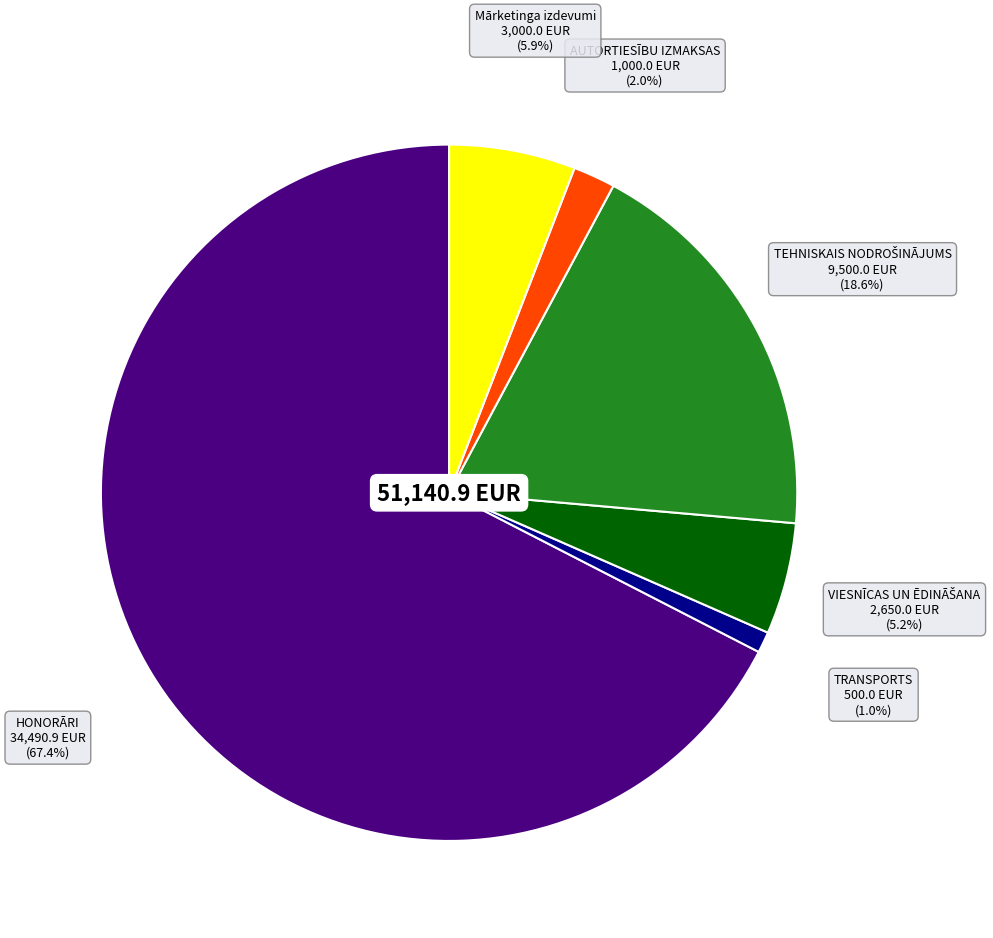

Is there a majority slice in this chart?

Yes